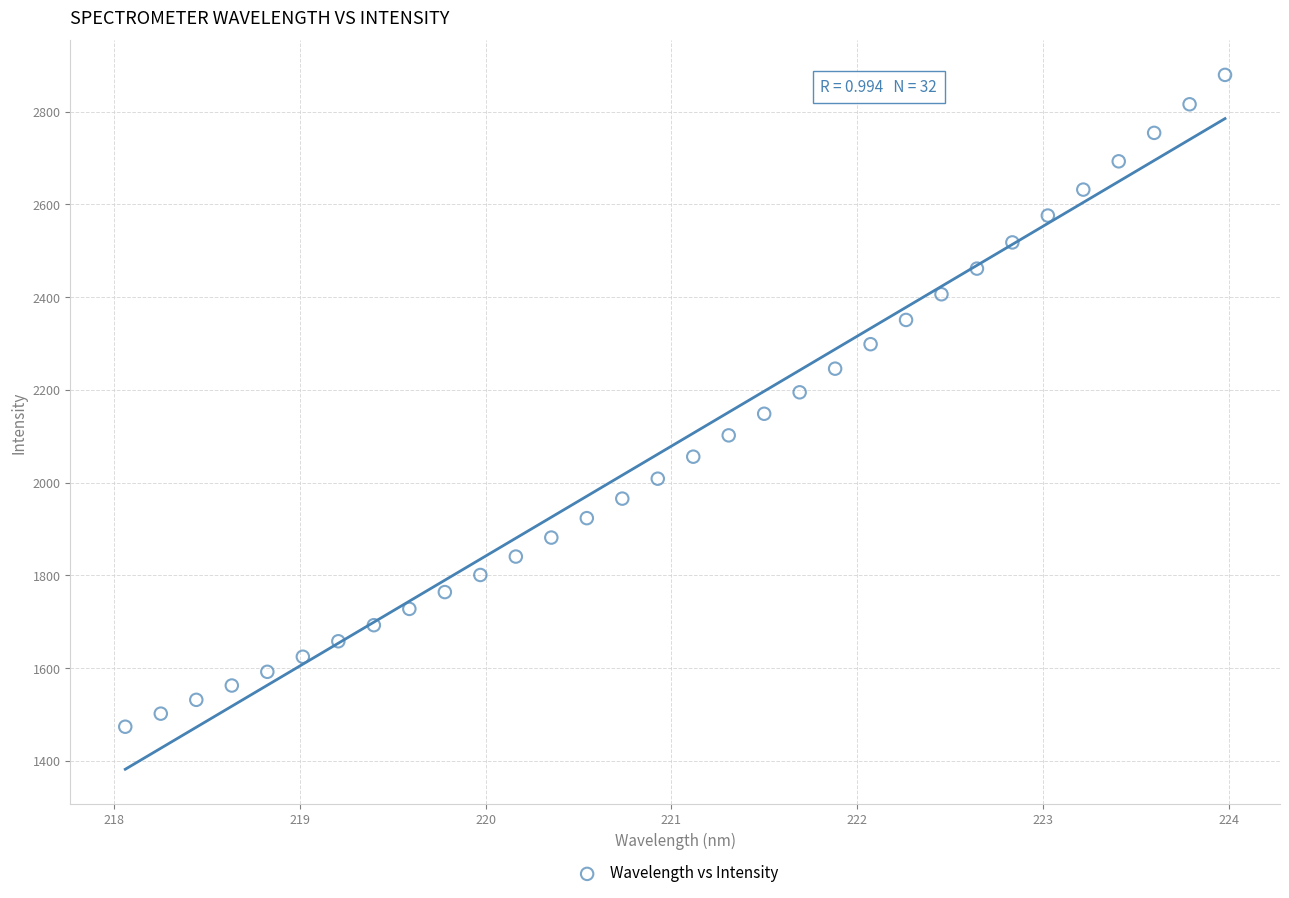

What is the range of Y values (max minus min)?

1405.4